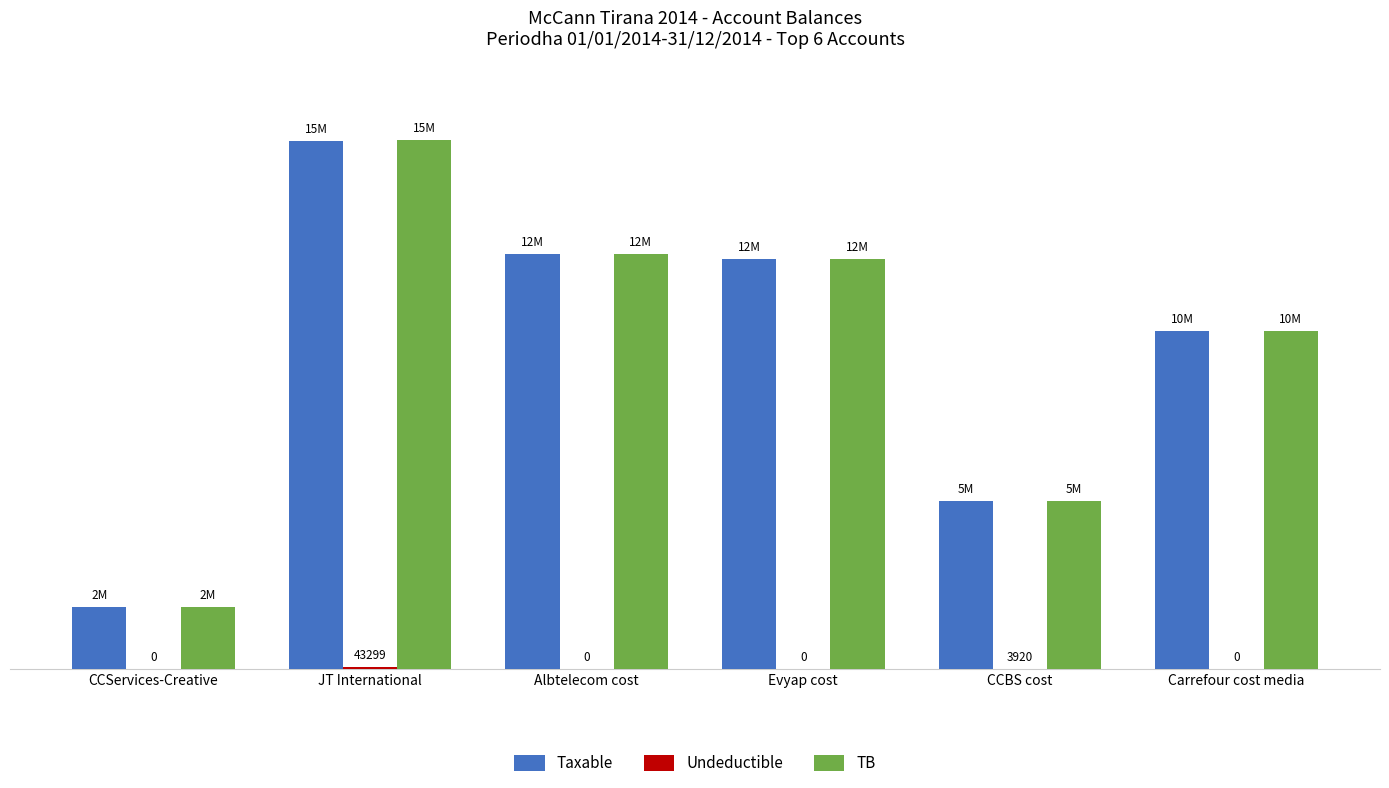

At how many categories does at least one series exceed 9439420?

4